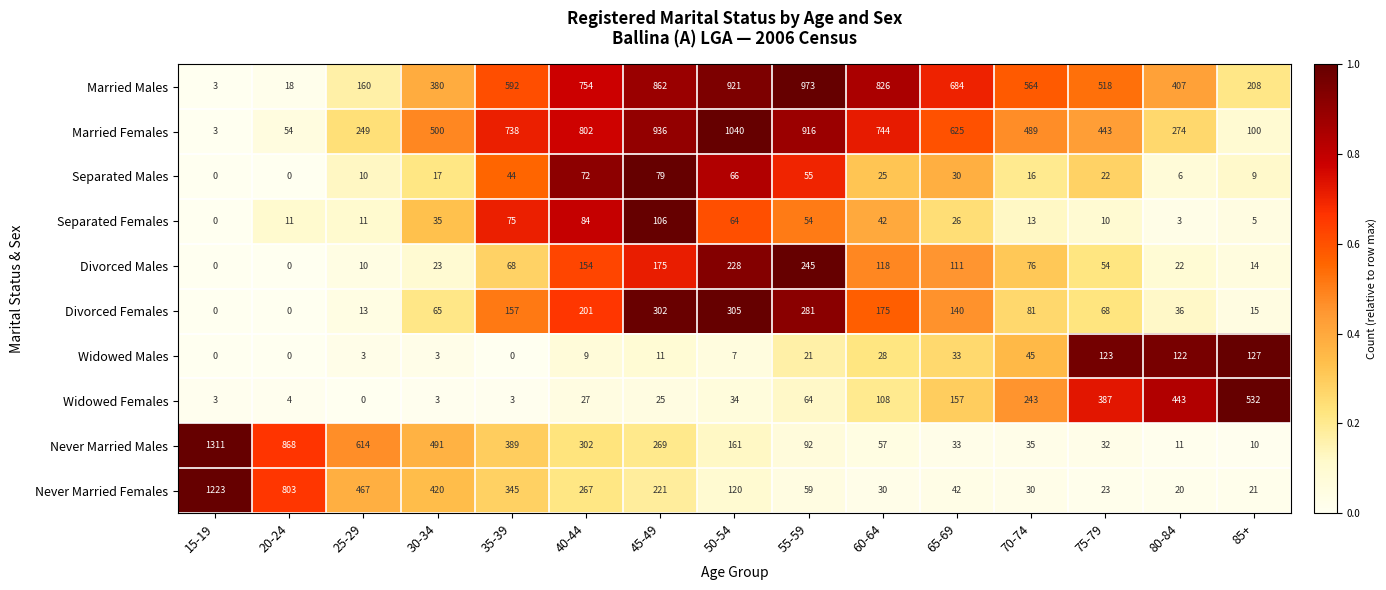

Which series has the widest spread of values?

Never Married Males